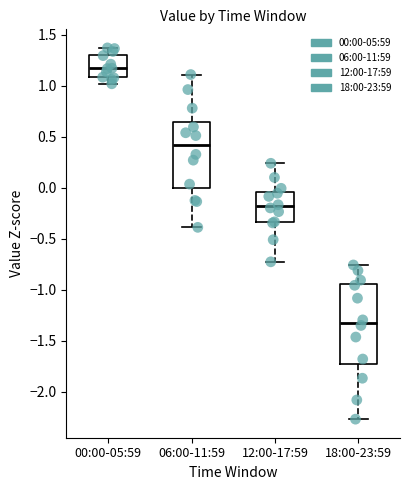

Which box's median line is the lowest?

18:00-23:59